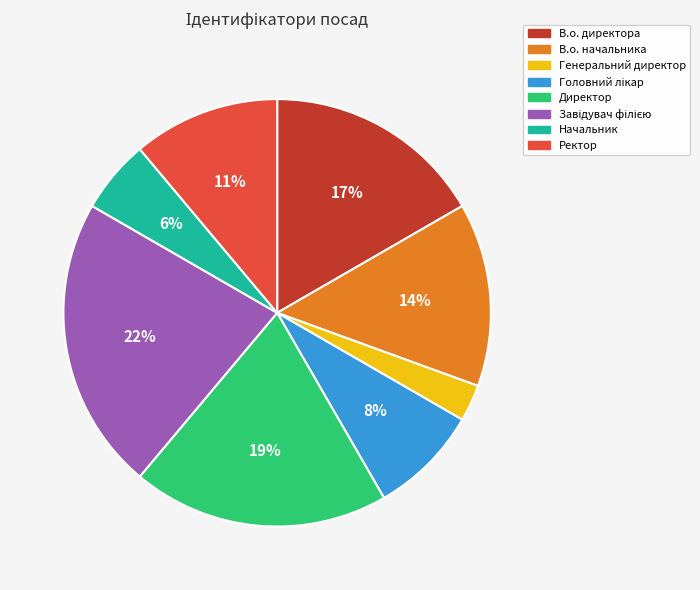

Between Начальник and Генеральний директор, which is larger?

Начальник